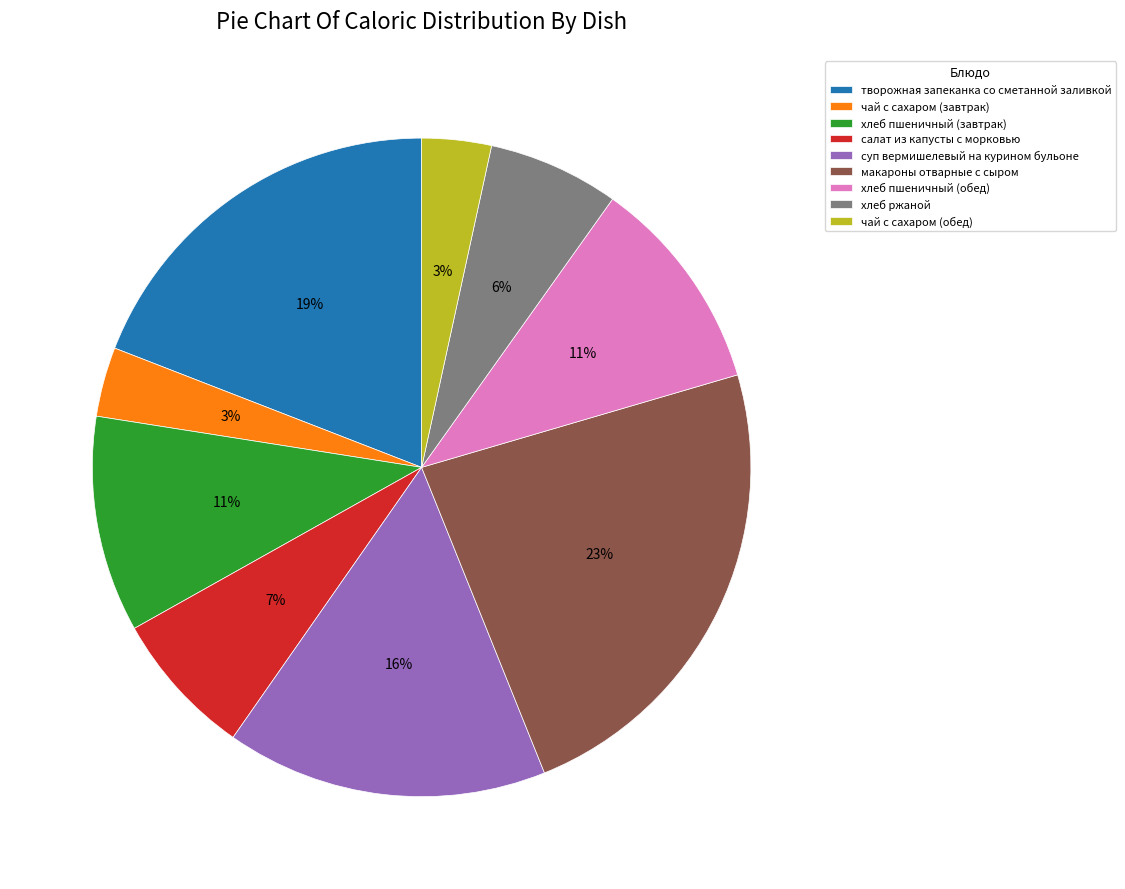

Is there any slice that represents more than half of the pie?

No